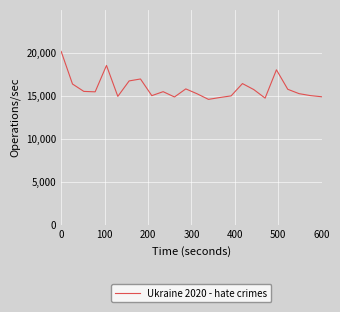

What is the smallest value displayed?

14582.3